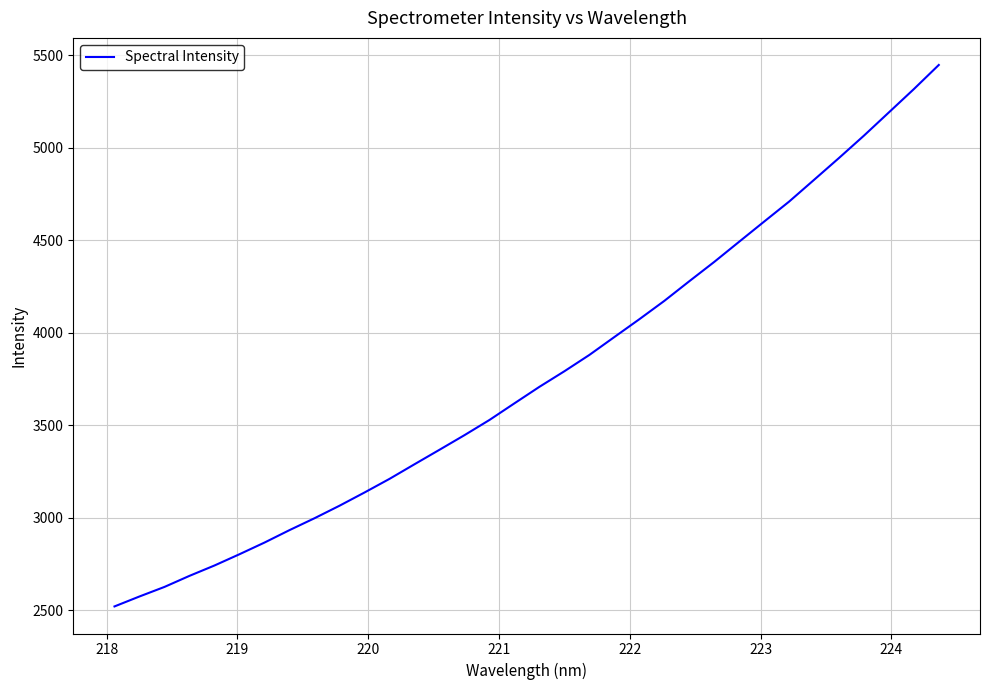

What is the difference between the maximum and second lowest values?

2872.5